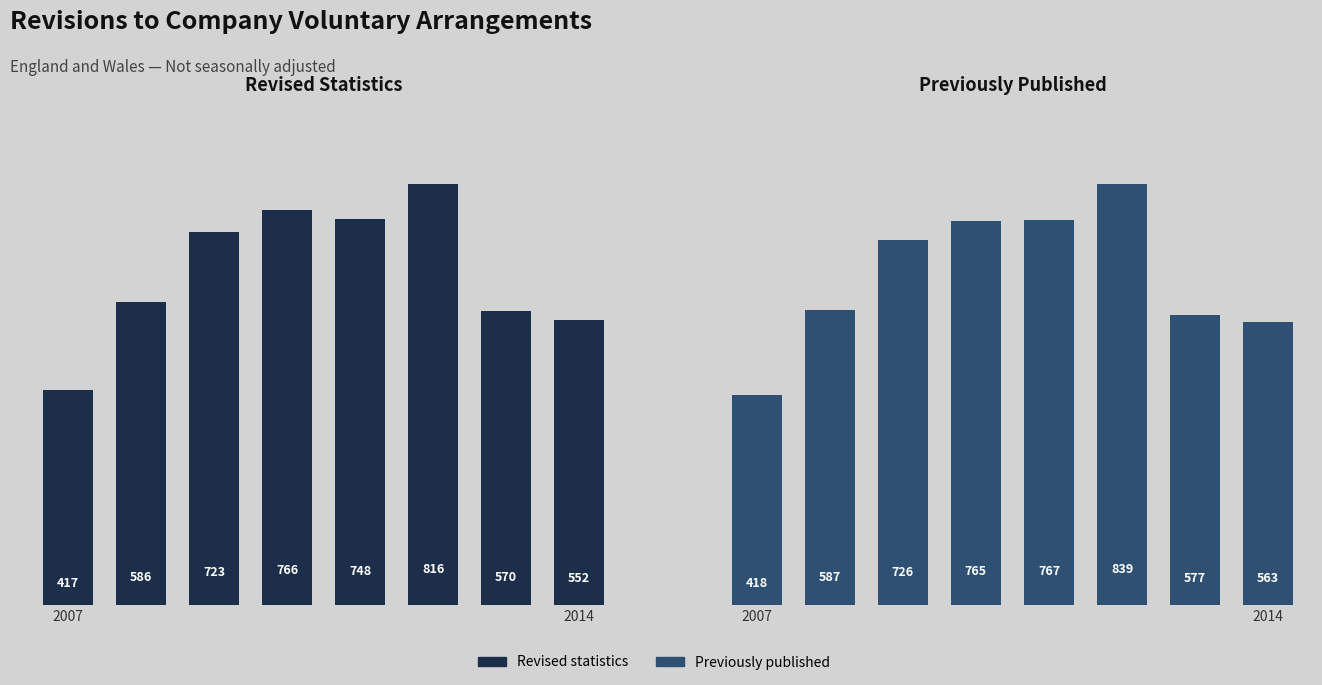

What is the value of the Revised statistics bar at the 1st from the left?

417